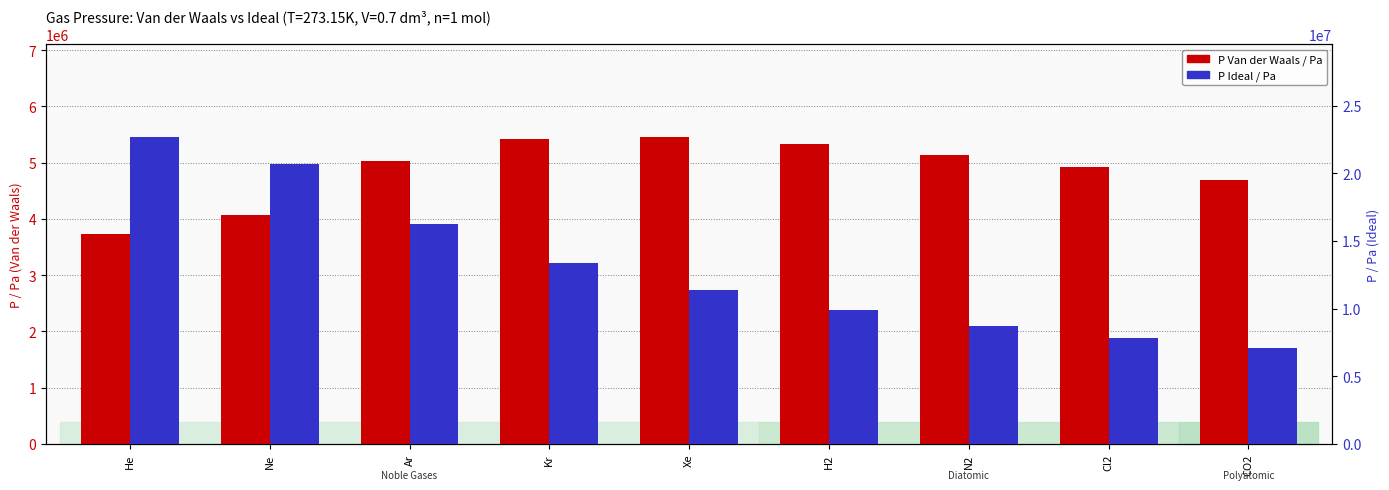

What is the difference between the second highest and minimum values in the P vdW / Pa series?

1683343.5